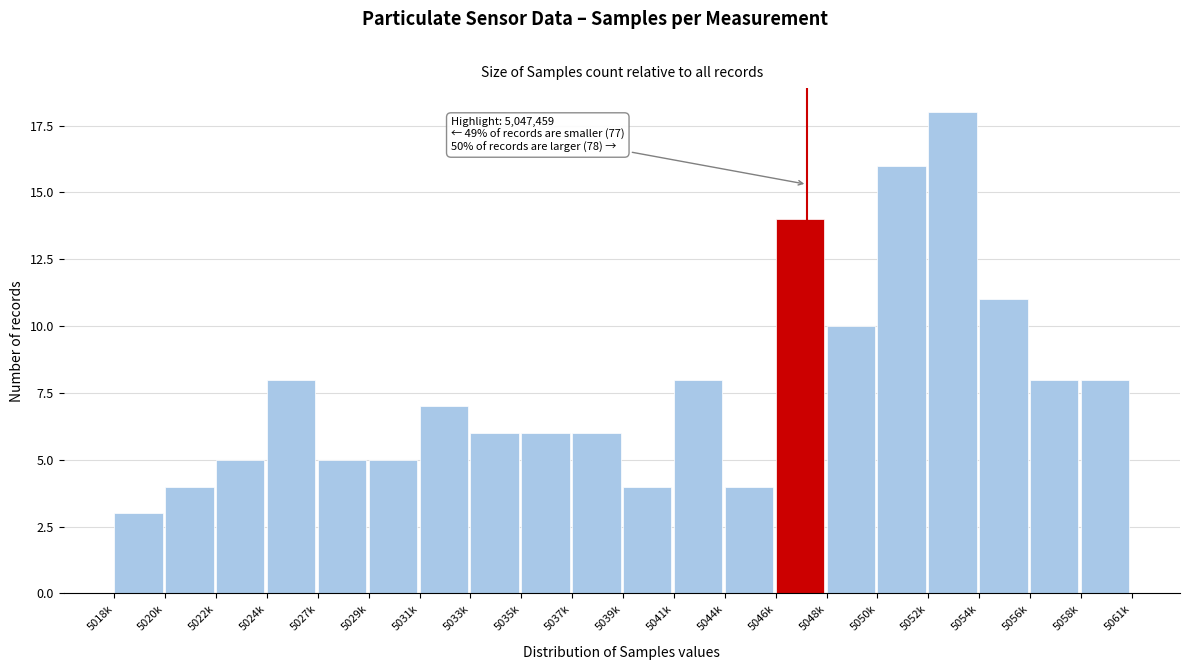

Reading left to right, what are all the values shown in this chart?

5018k=3	5020k=4	5022k=5	5024k=8	5027k=5	5029k=5	5031k=7	5033k=6	5035k=6	5037k=6	5039k=4	5041k=8	5044k=4	5046k=14	5048k=10	5050k=16	5052k=18	5054k=11	5056k=8	5058k=8